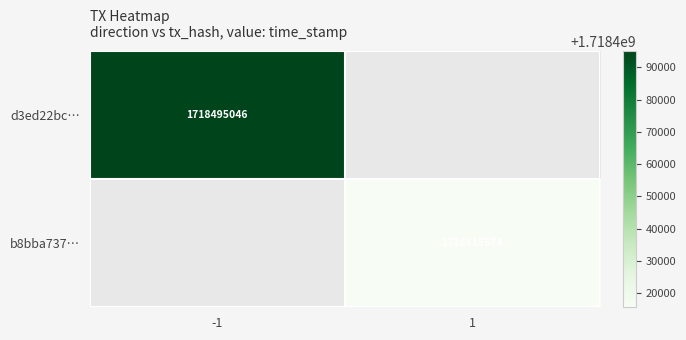

Is it true that b8bba737… equals 1718415574 at 1?

True